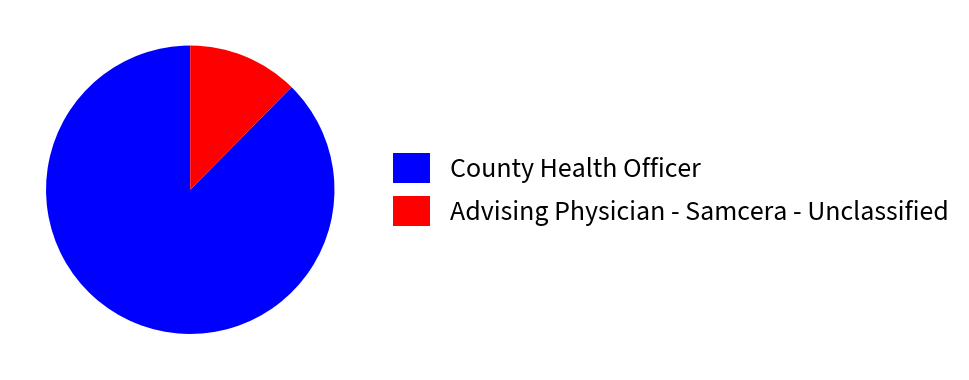

Between County Health Officer and Advising Physician - Samcera - Unclassified, which is larger?

County Health Officer